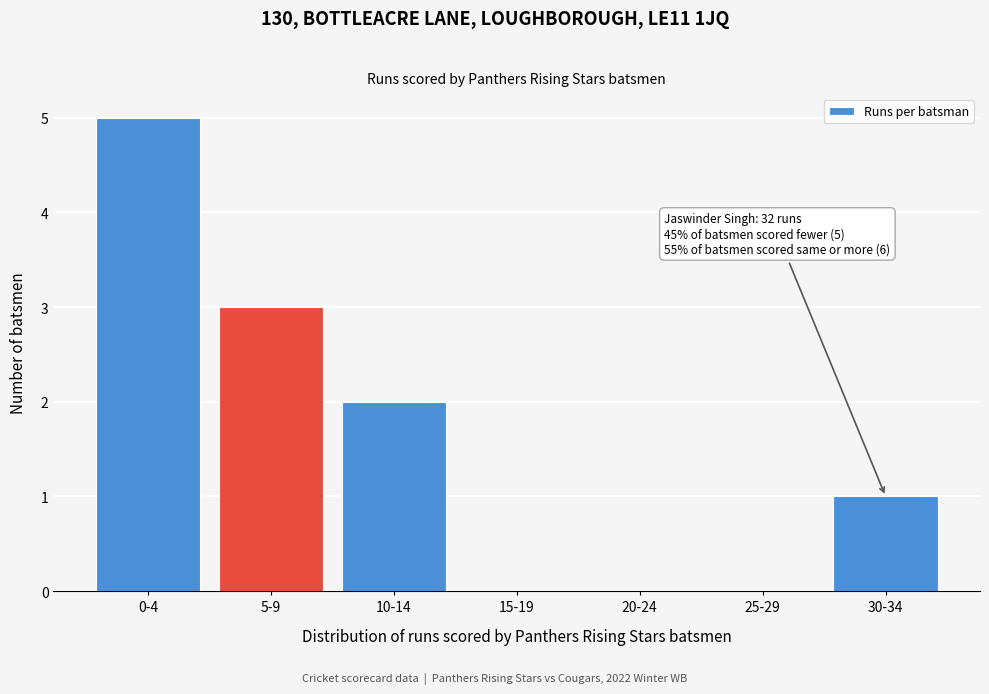

Reading right to left, transcribe all the data shown in this chart.

30-34=1	25-29=0	20-24=0	15-19=0	10-14=2	5-9=3	0-4=5